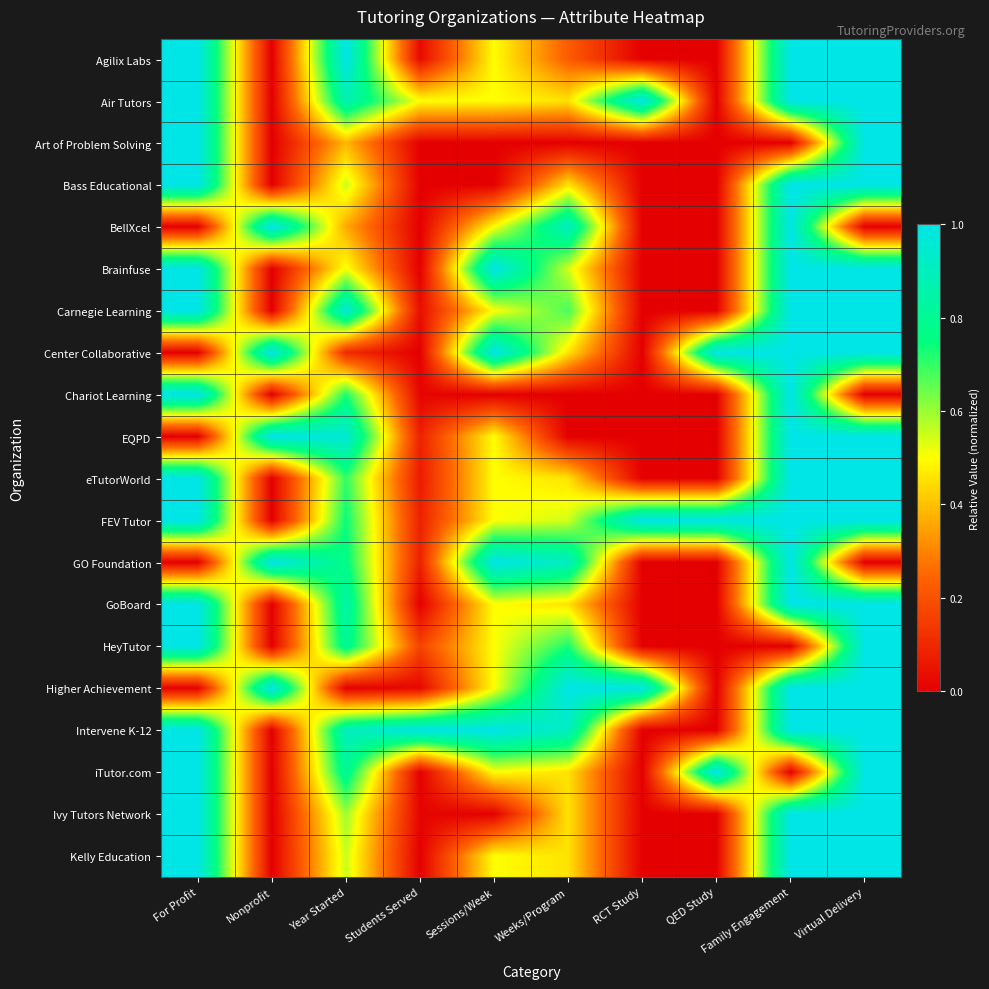

Count the number of categories in the chart.

10